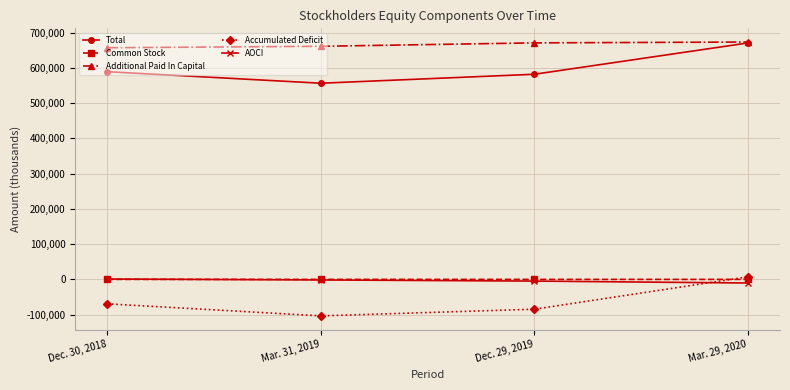

Which series has the largest total across all categories?

Additional Paid In Capital